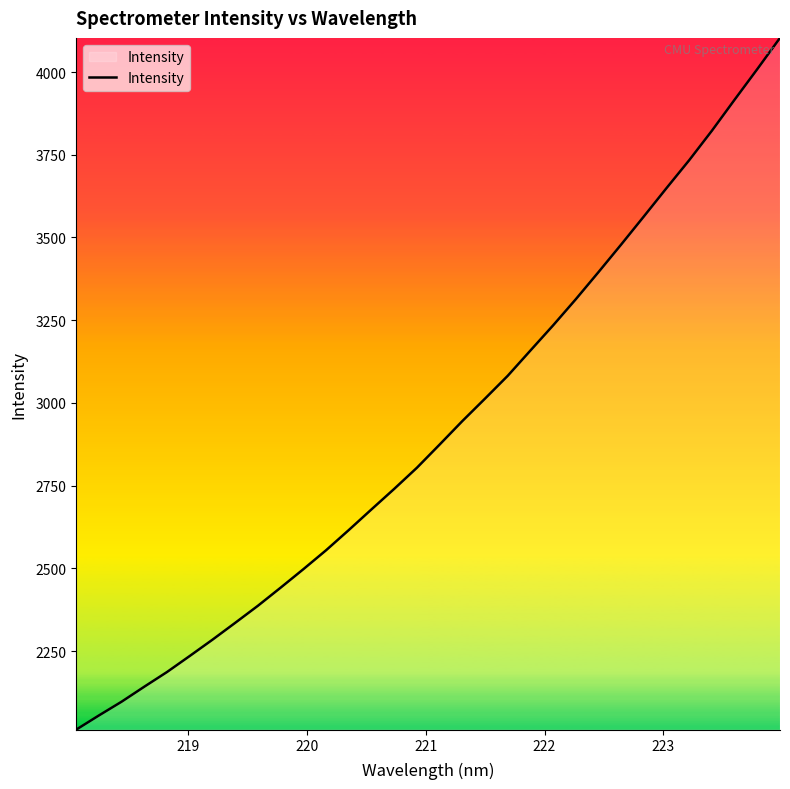

What is the smallest value displayed?

2012.2